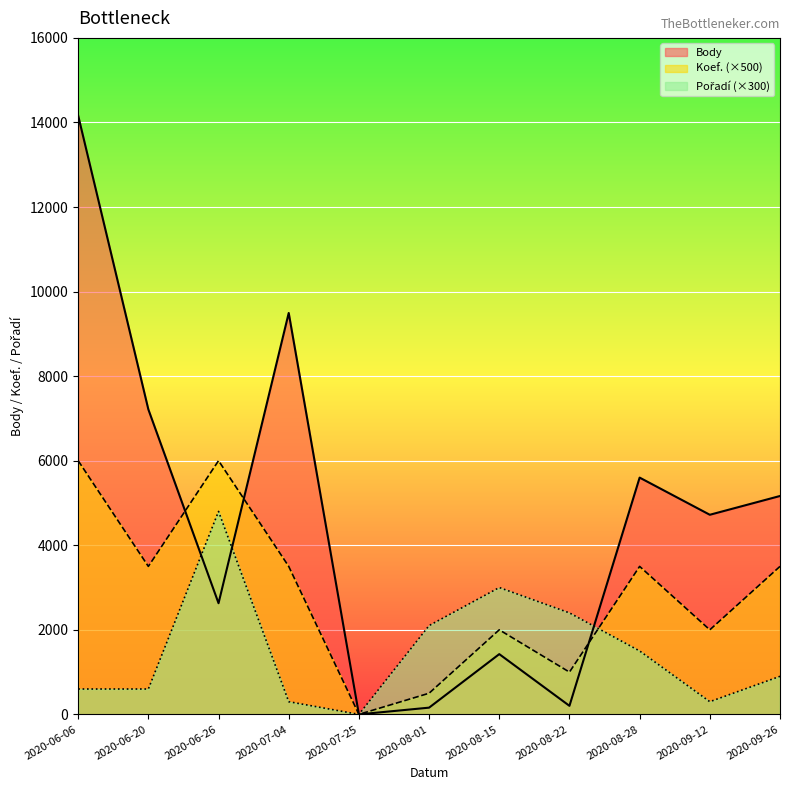

What is the spread (max minus min) of values at 2020-06-06?

13562